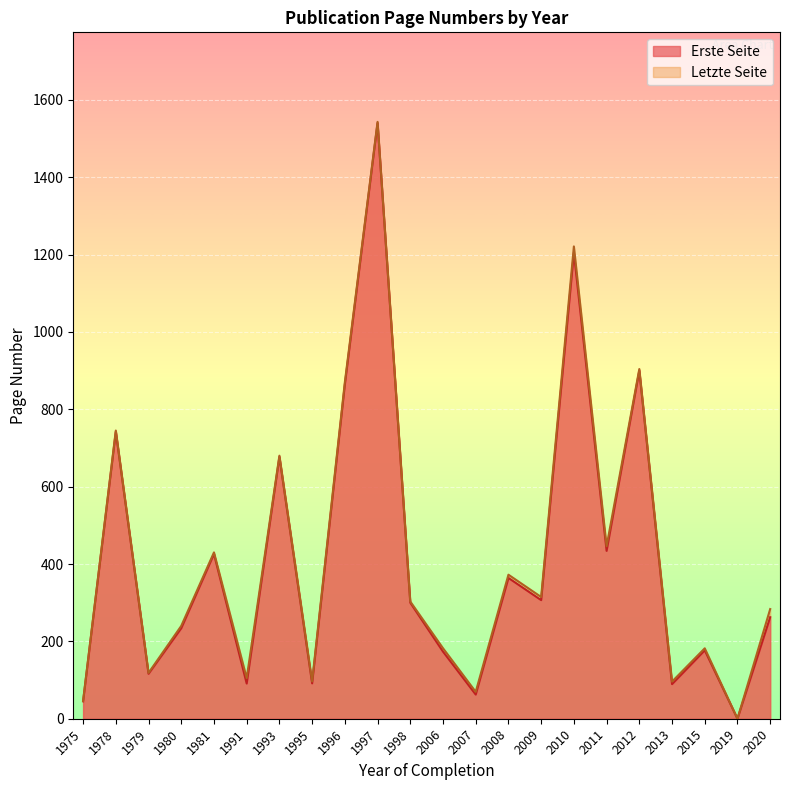

What is the difference between the second highest and second lowest values in the Letzte Seite series?

1175.0